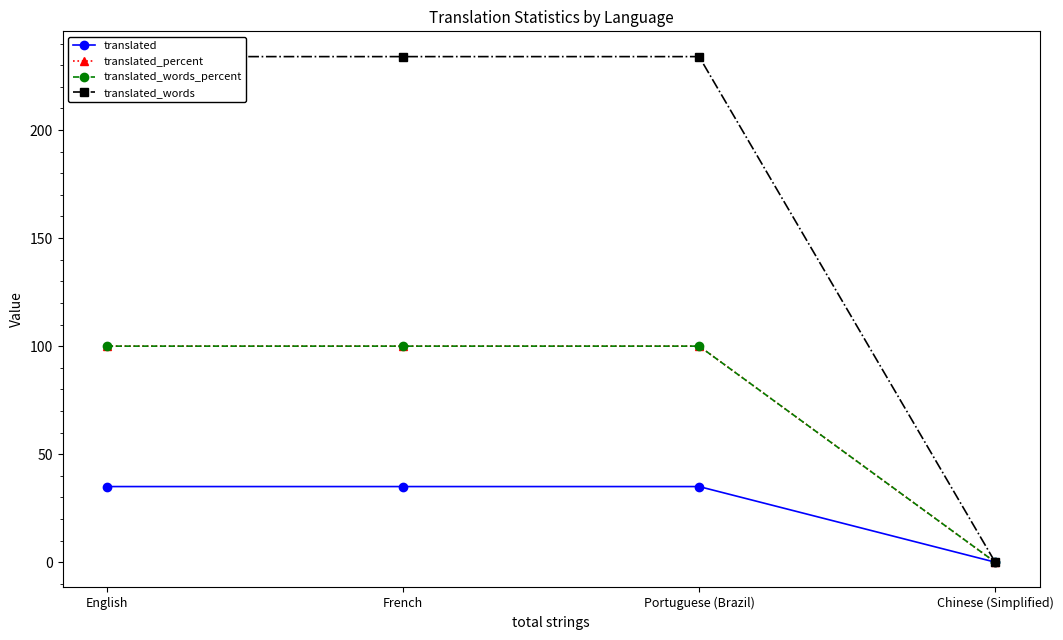

Which category has the highest value in the translated_words_percent series?

English